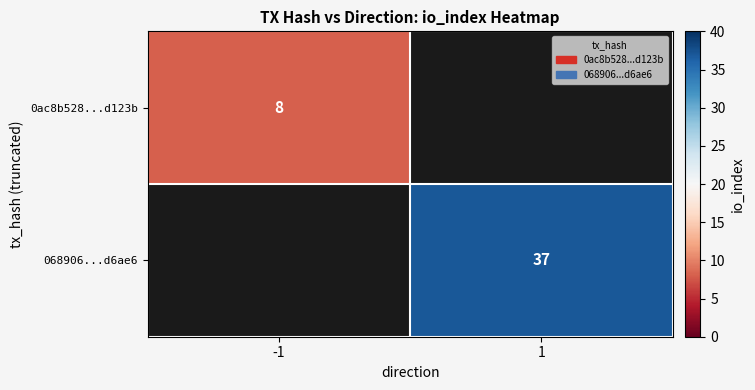

True or false: 068906...d6ae6 has a value of 18 at 1.

False